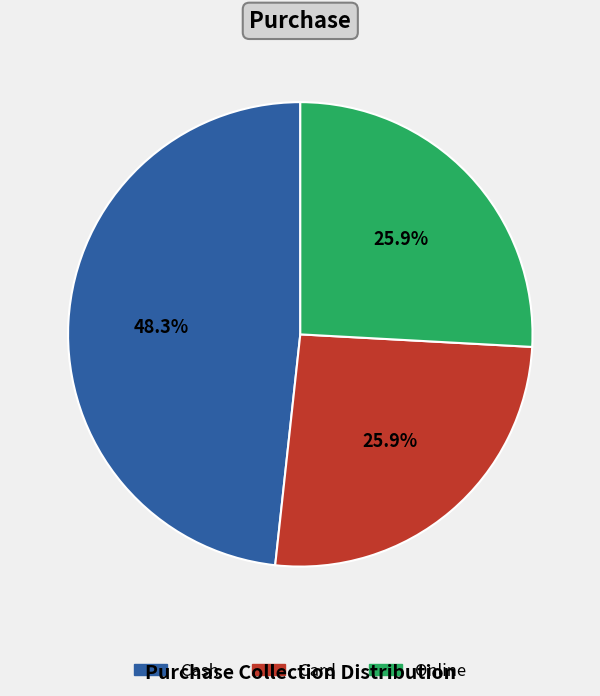

Count the number of slices in the pie.

3